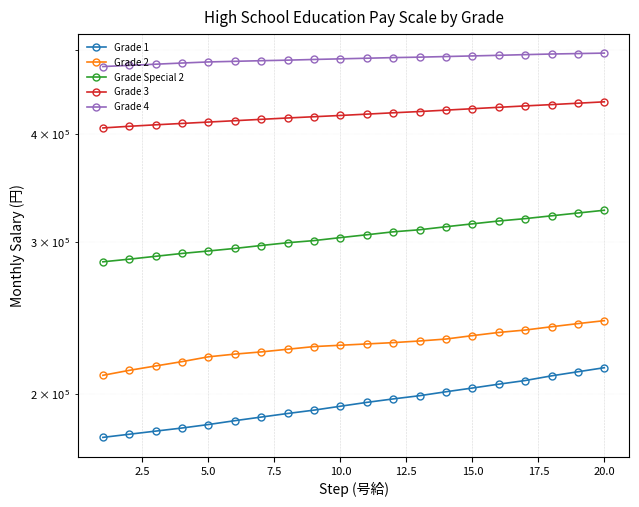

What is the minimum value shown in the chart?

178300